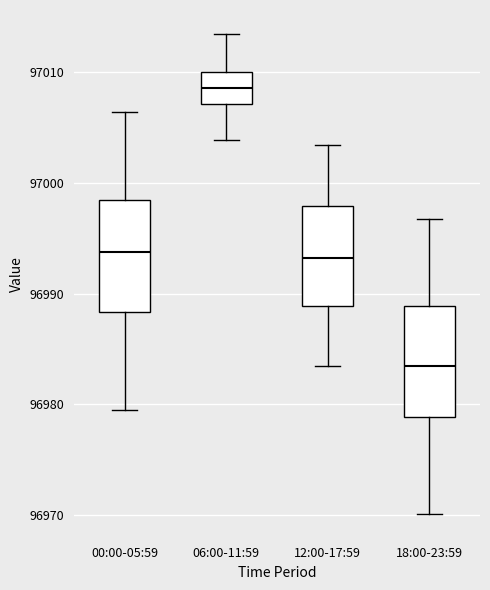

Reading left to right, transcribe this box plot: for each box, give where its median line is, the range the box spans, and where its two whiskers end, as read against the y-axis. The values are not printed on the chart, so give them approximately, as read against the axis.

00:00-05:59: median 96994, box 96988 to 96998, whiskers 96980 to 97006
06:00-11:59: median 97009, box 97007 to 97010, whiskers 97004 to 97013
12:00-17:59: median 96993, box 96989 to 96998, whiskers 96983 to 97003
18:00-23:59: median 96983, box 96979 to 96989, whiskers 96970 to 96997